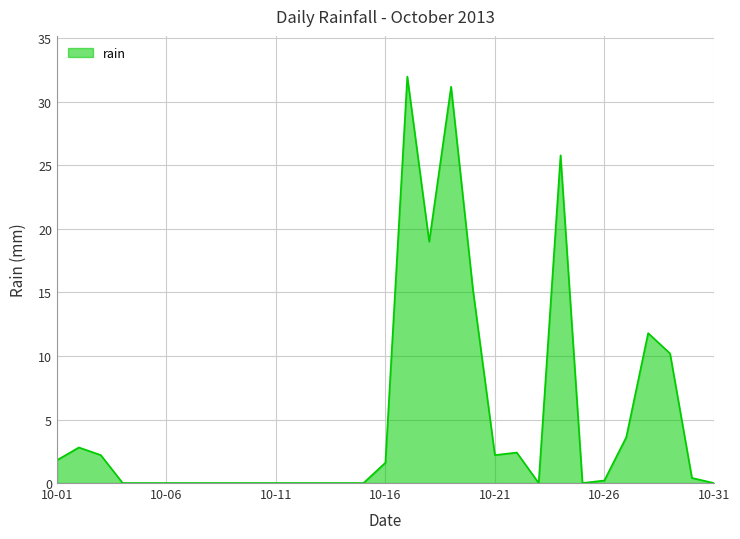

What is the difference between the maximum and minimum values?

32.0